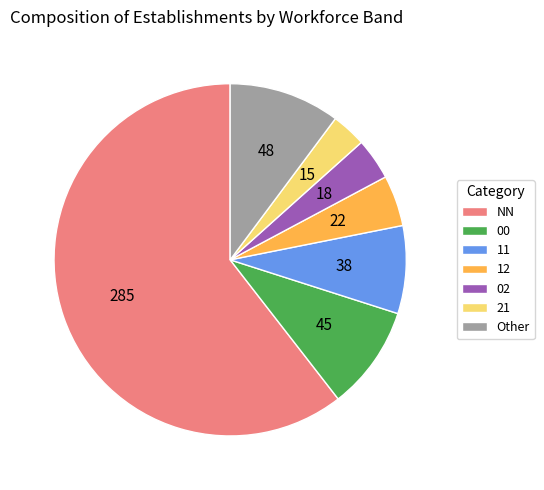

The 00 slice represents 24% of the pie. True or false?

False